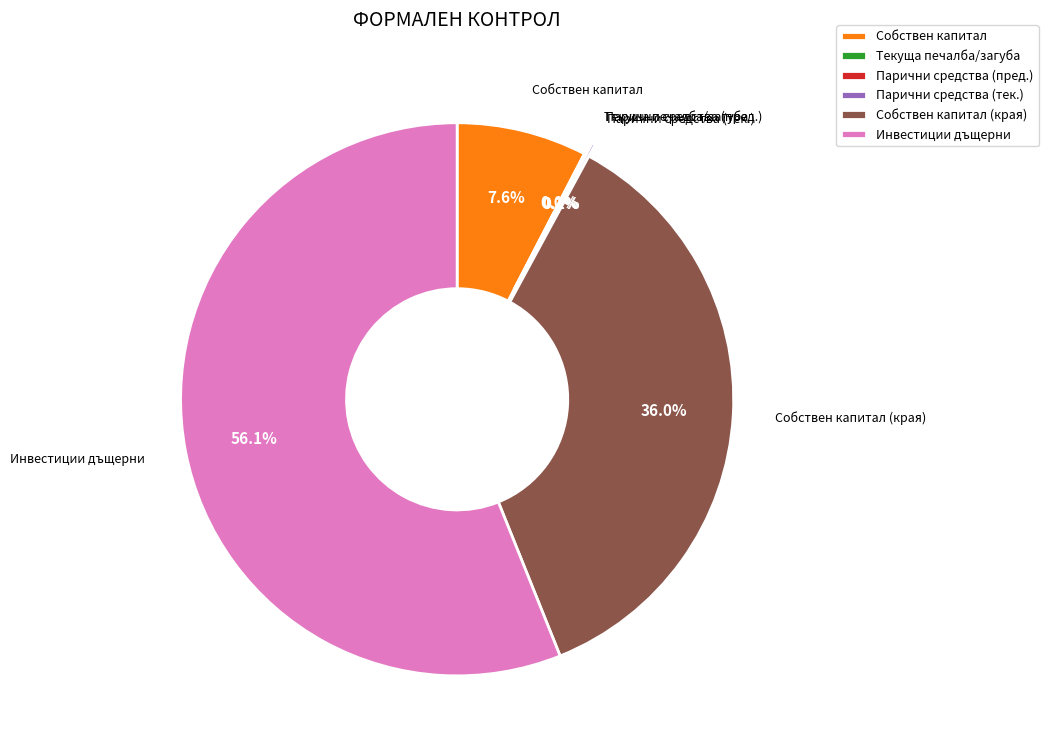

Is there any slice that represents more than half of the pie?

Yes